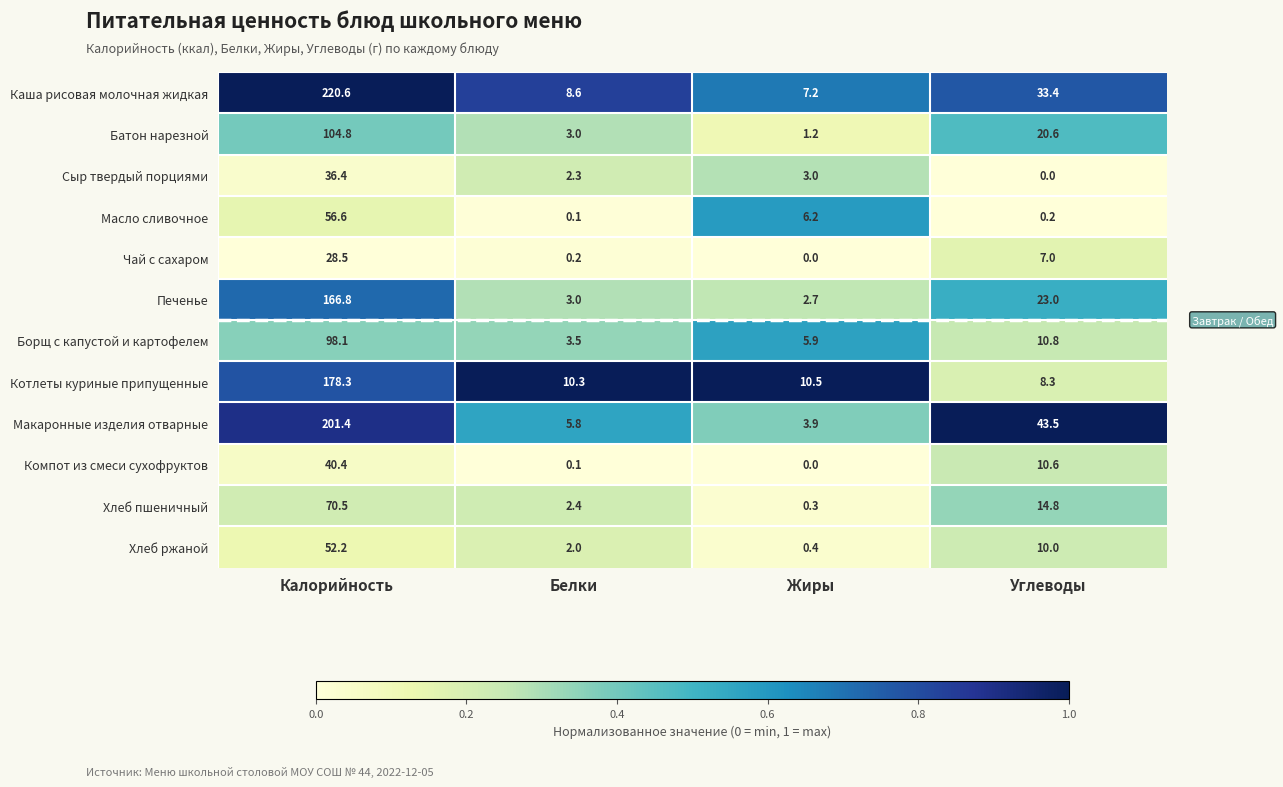

What is the total value across all series at Белки?

41.3